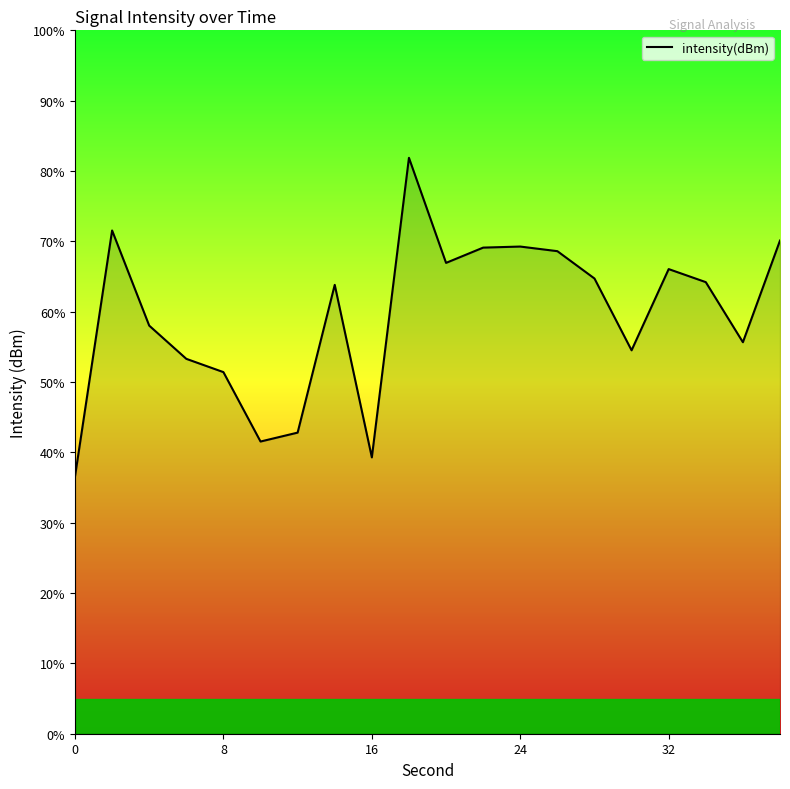

What is the minimum value shown in the chart?

36.6